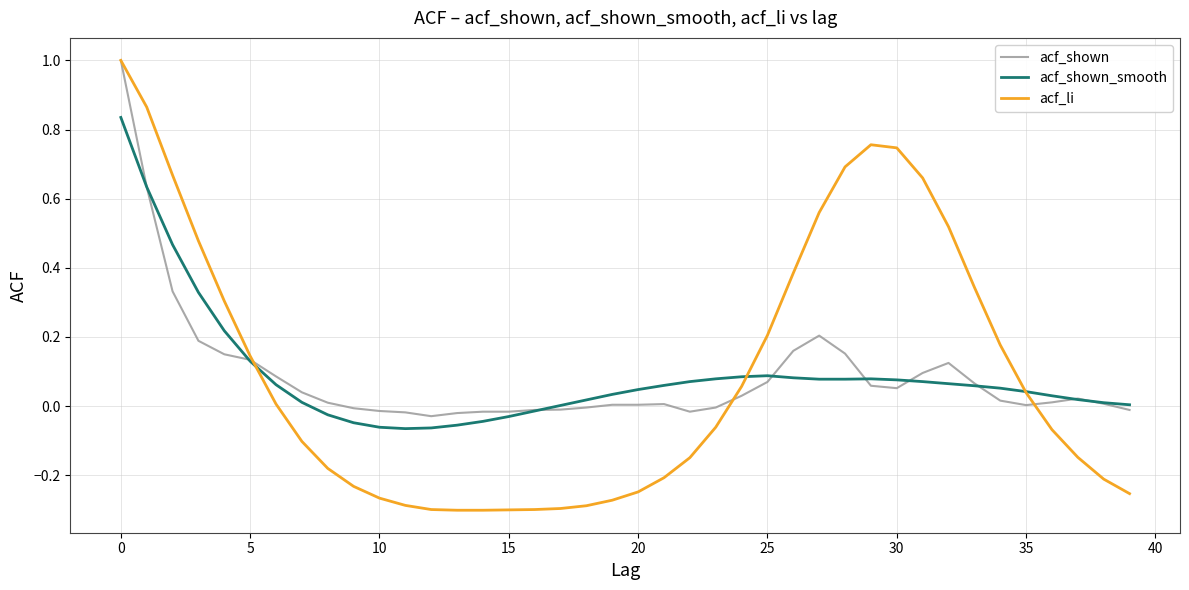

Which series has the widest spread of values?

acf_li